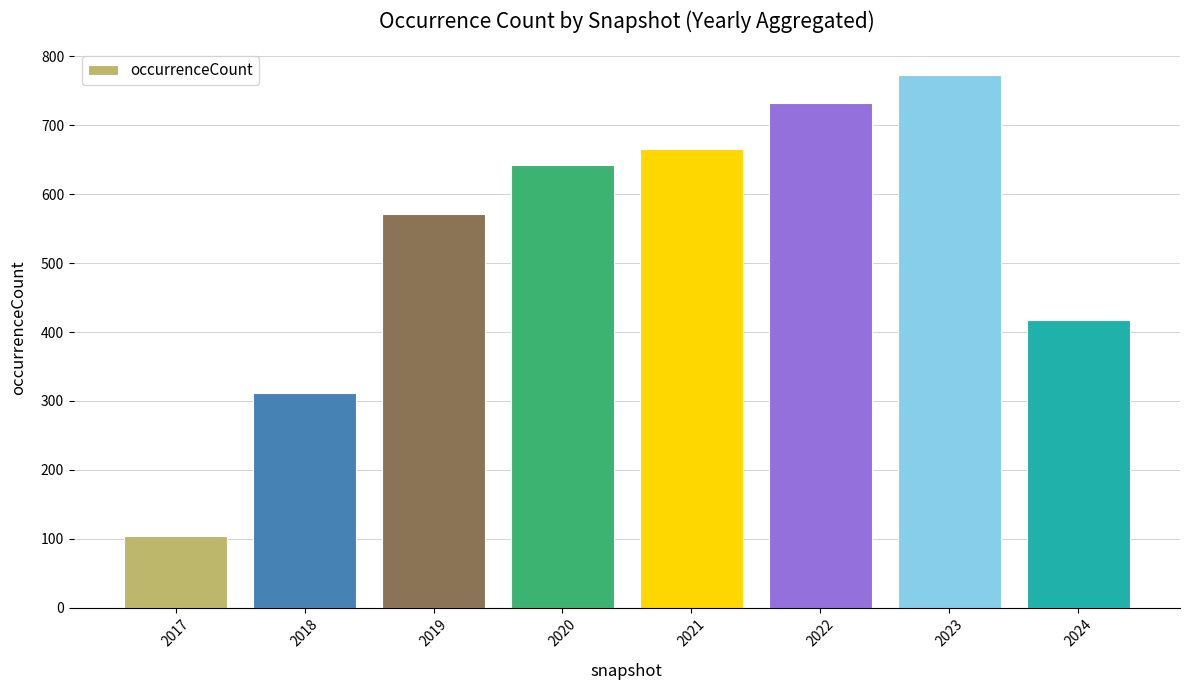

Reading right to left, transcribe all the data shown in this chart.

418	773	732	666	642	572	312	104